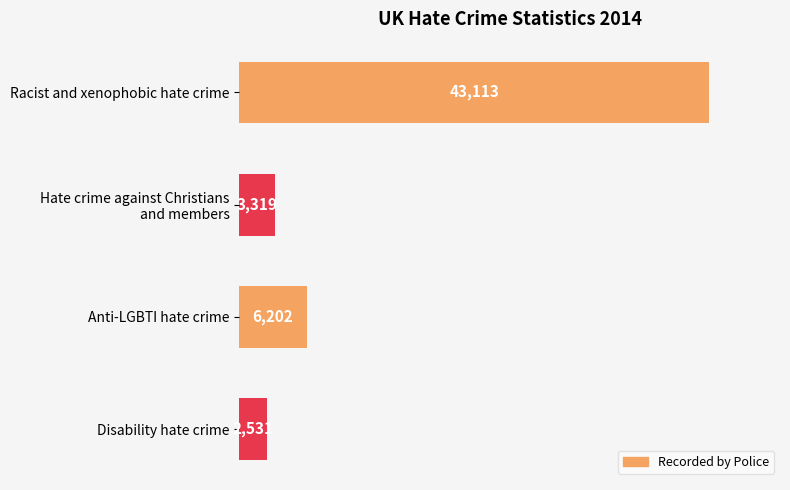

What is the difference between the second highest and minimum values?

3671